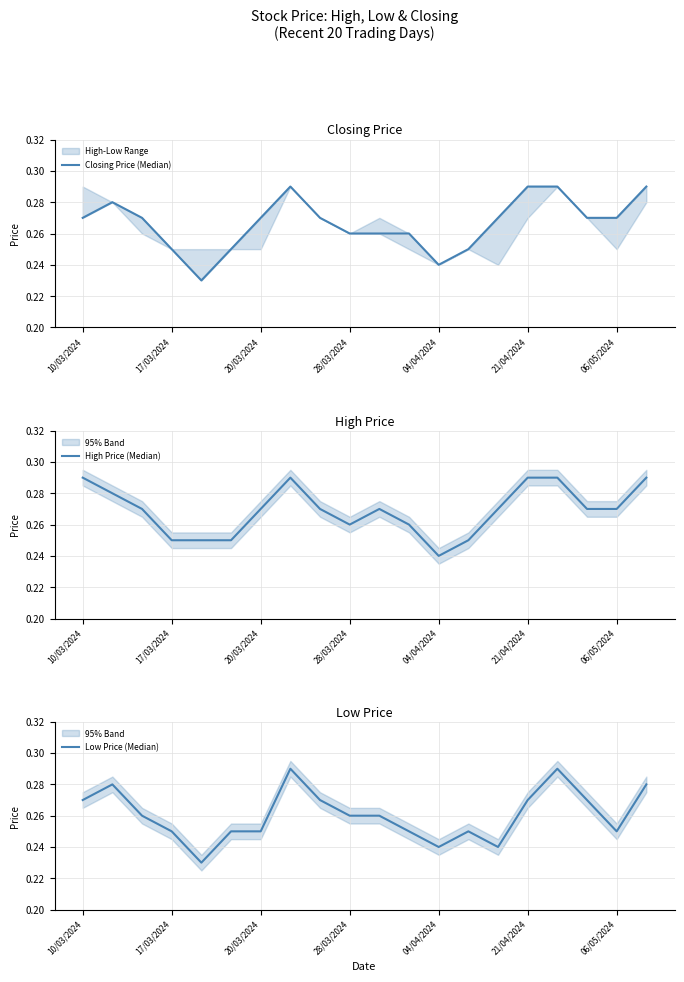

Between 06/05/2024 and 11, which series saw the biggest shift?

Closing Price (Median)